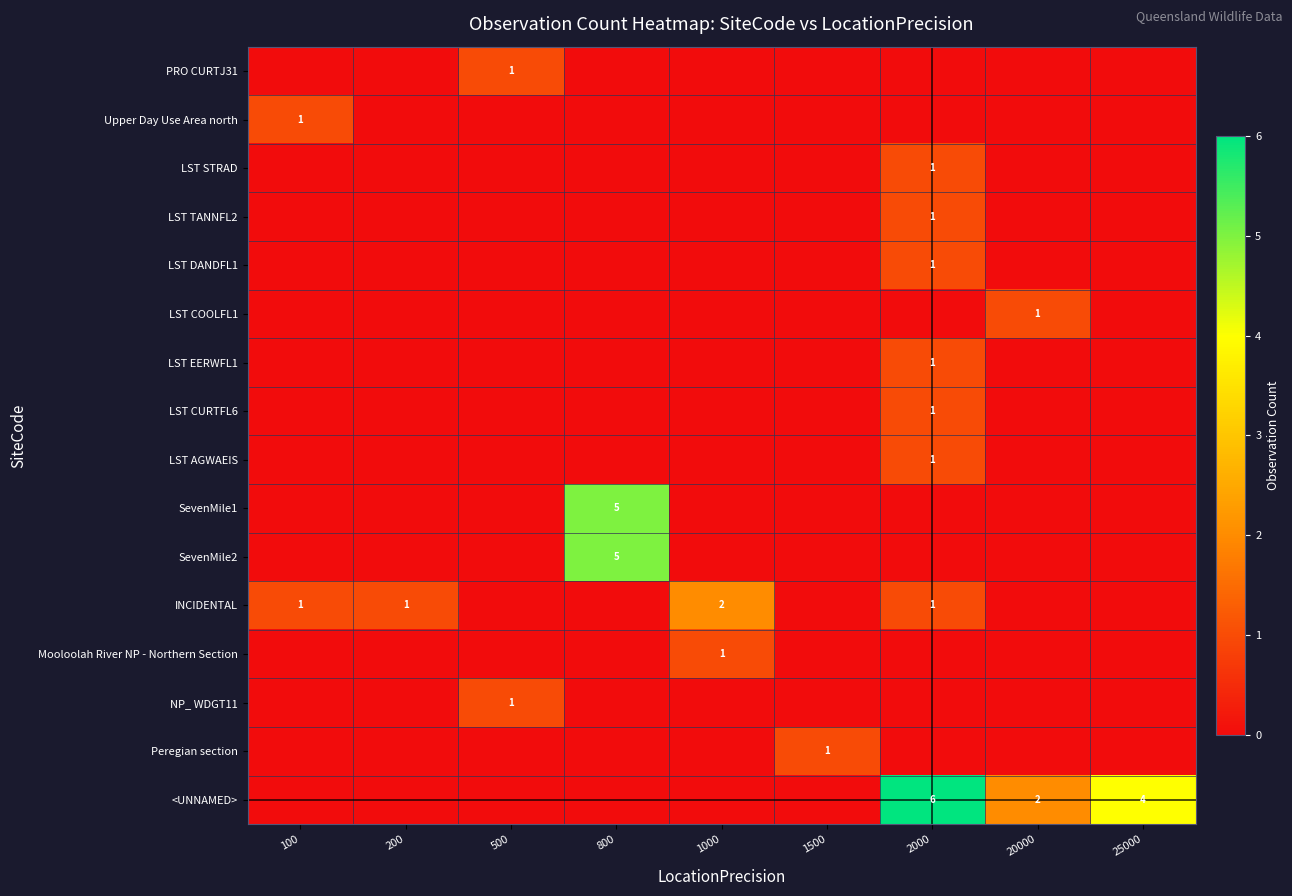

The <UNNAMED> series shows 4 at 25000. True or false?

True